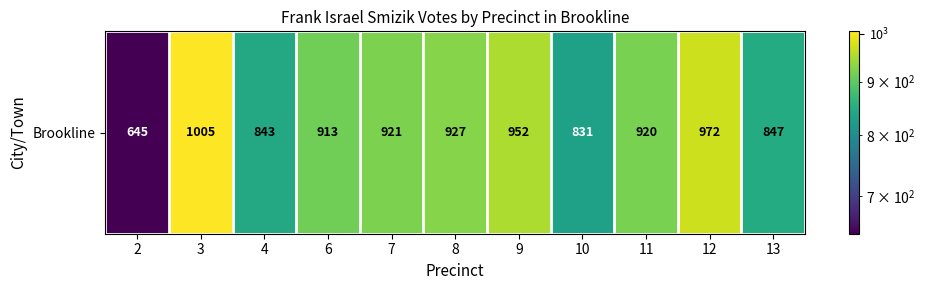

Reading left to right, what are all the values shown in this chart?

2=645	3=1005	4=843	6=913	7=921	8=927	9=952	10=831	11=920	12=972	13=847